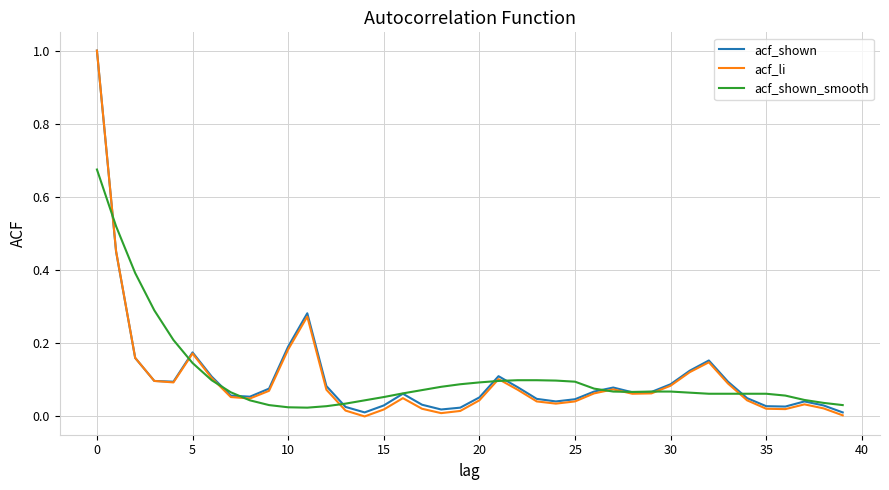

Which series has the widest spread of values?

acf_li